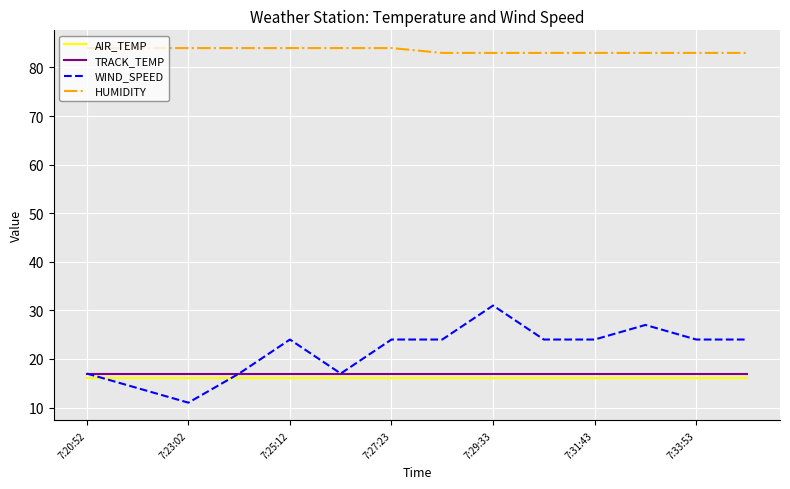

Which series has the largest total across all categories?

HUMIDITY